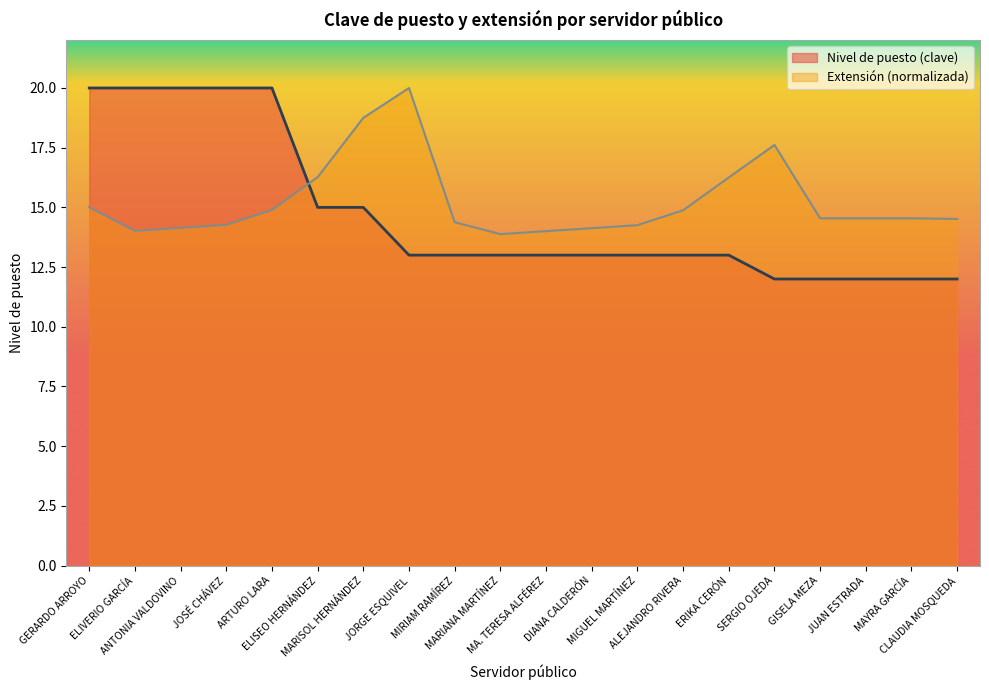

True or false: Nivel de puesto (clave) has a value of 12.0 at JUAN ESTRADA.

True